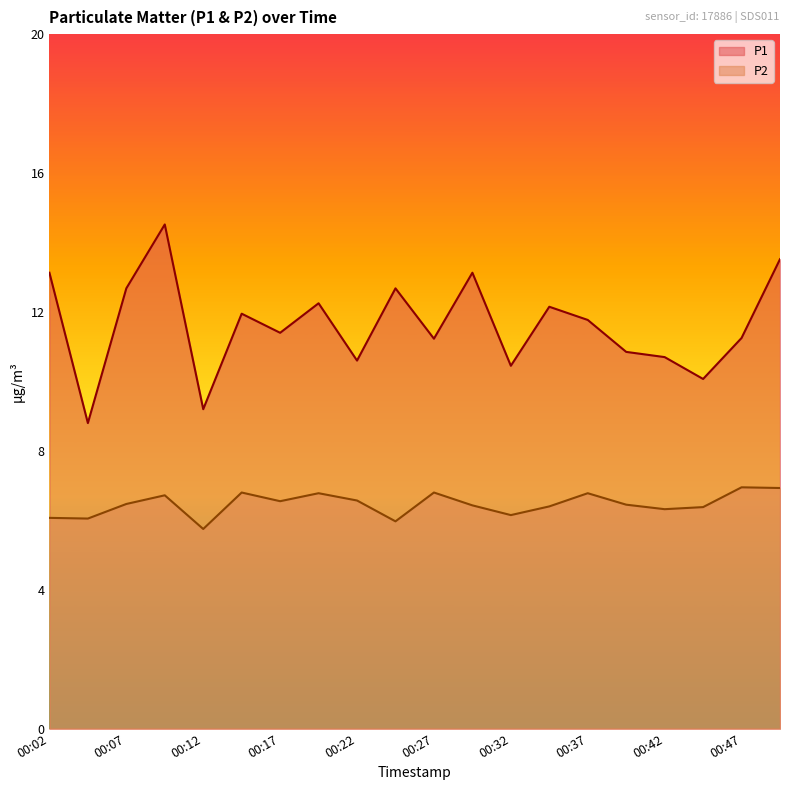

True or false: P1 and P2 cross at least once.

False